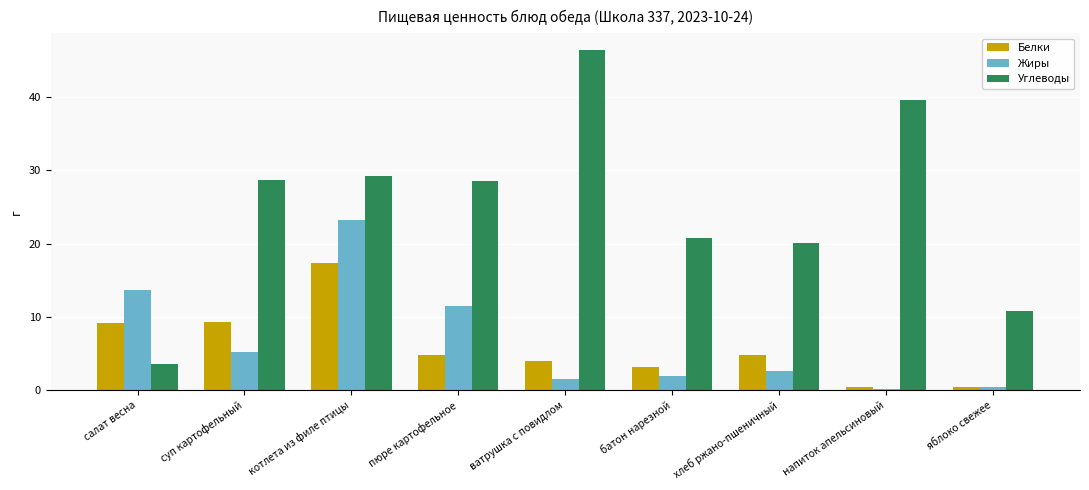

Which category has the highest value across all series?

ватрушка с повидлом